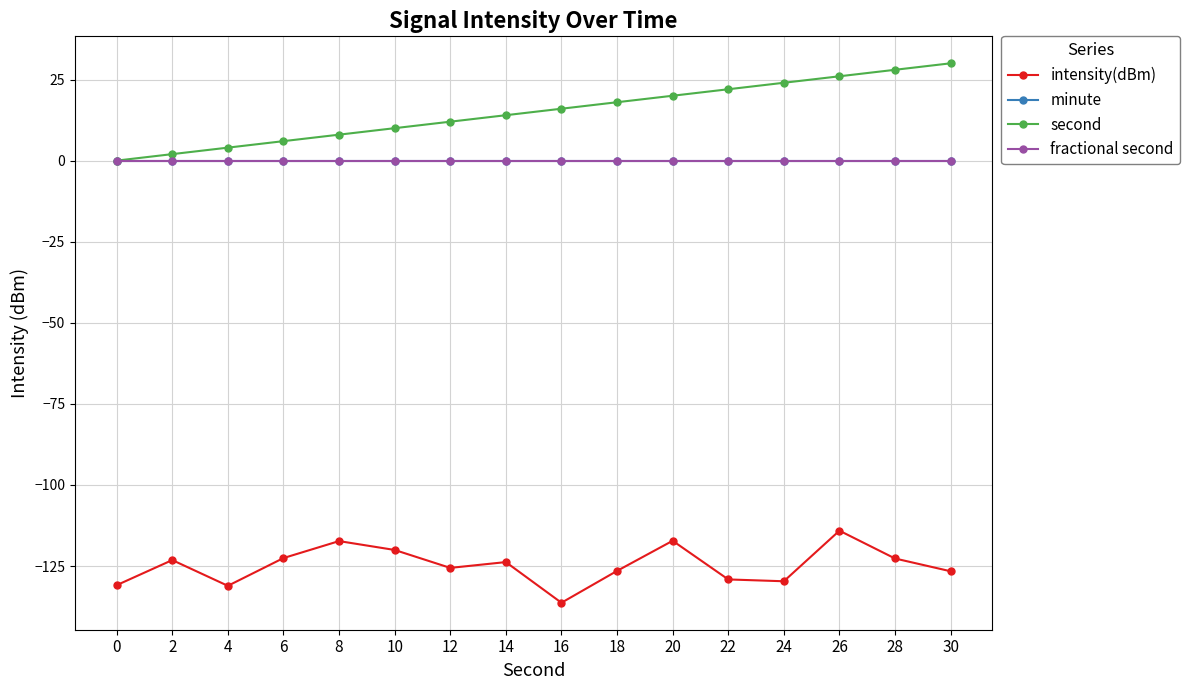

Does the chart have visible grid lines?

Yes